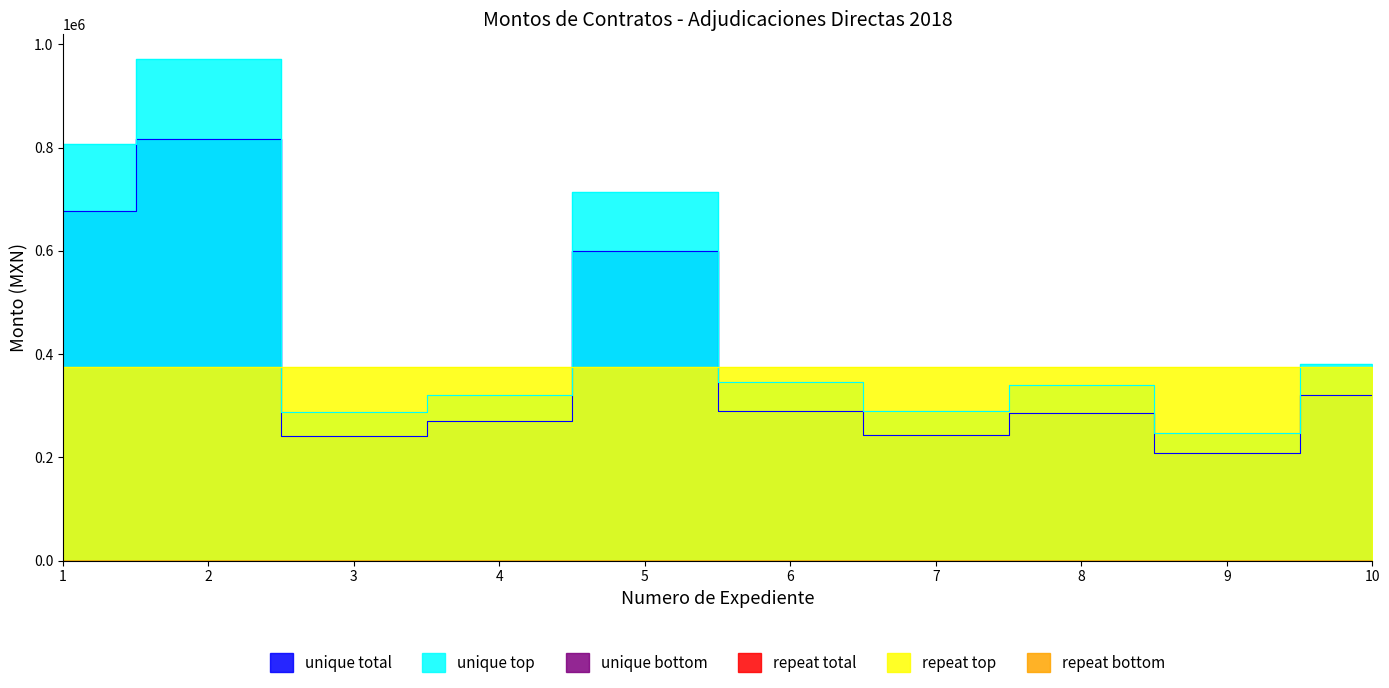

Is the value of Convenios modificatorios at 3 greater than the value of Monto total del contrato con impuestos at 2?

No